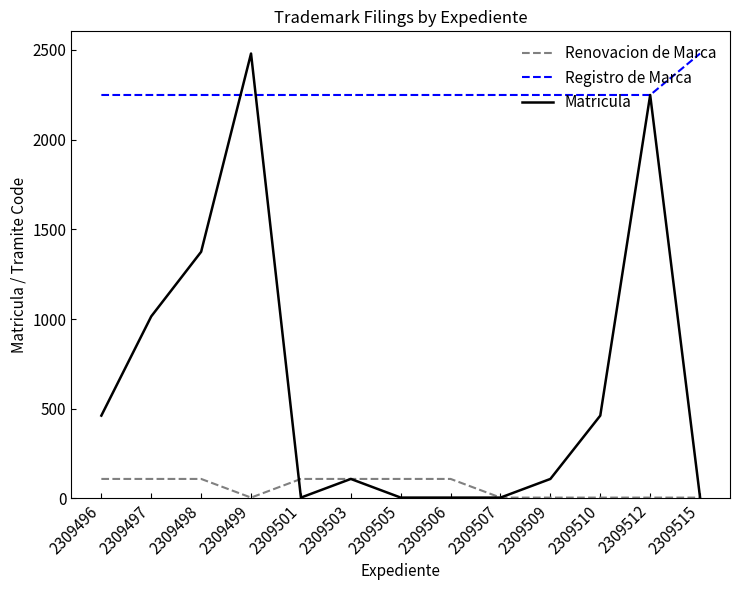

Where does the Matricula series first go above 109?

2309496